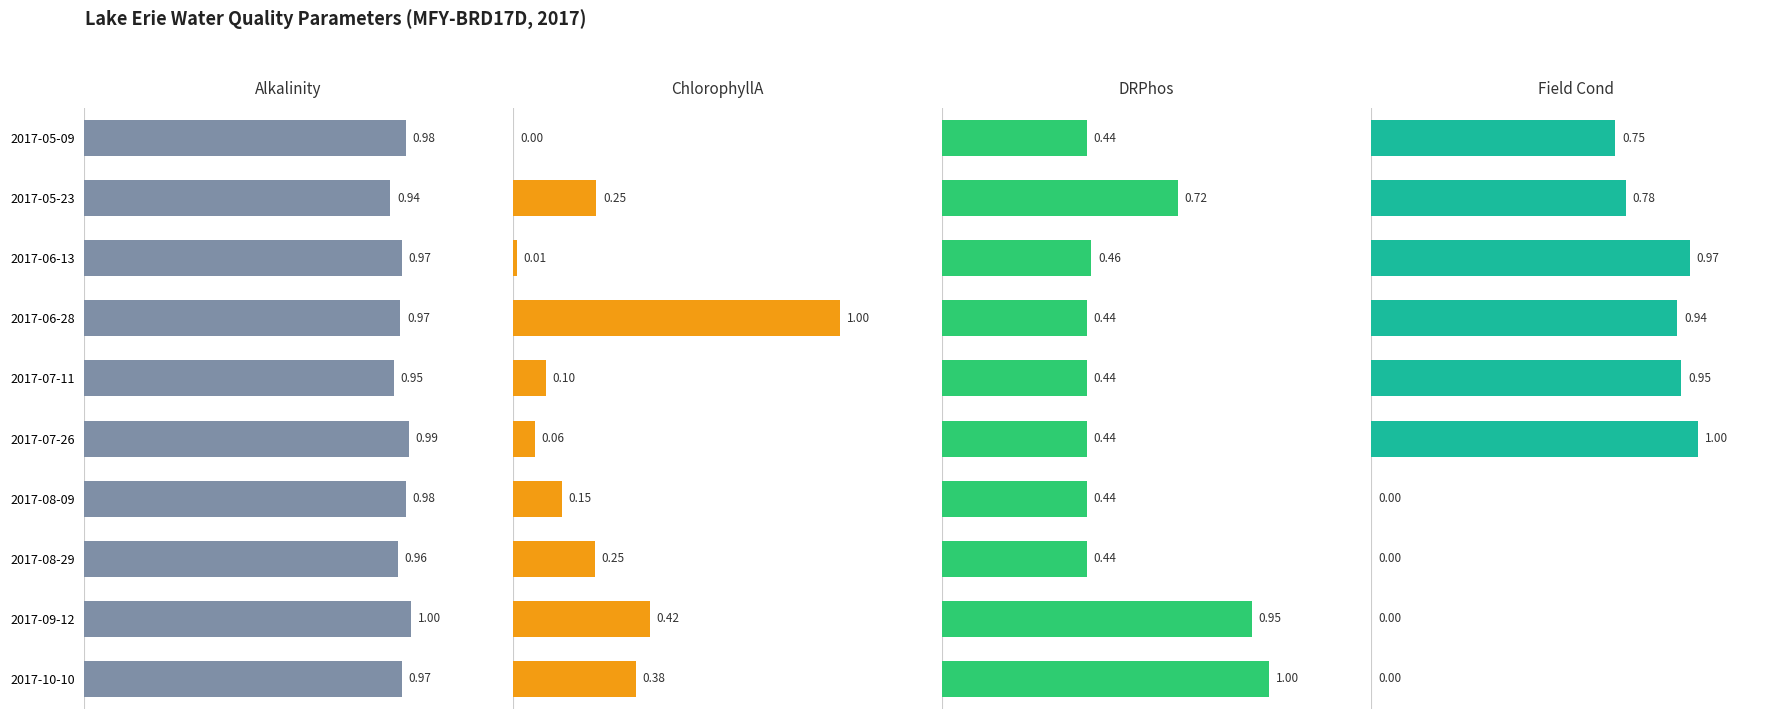

What is the sum of the DRPhos values at 2017-07-11 and 2017-10-10?

1.4